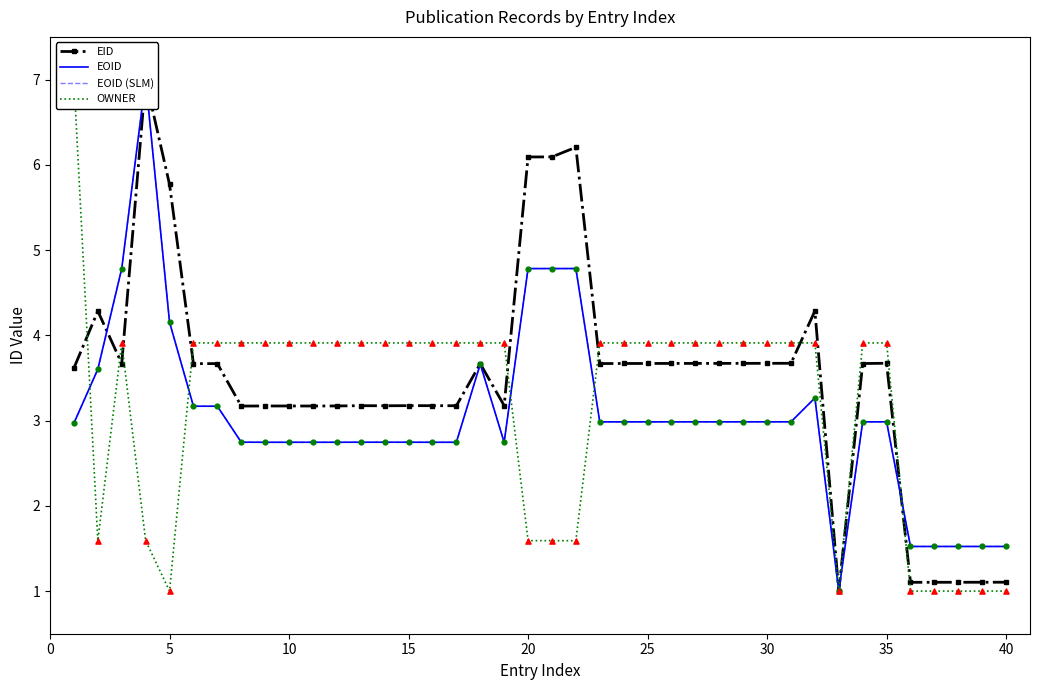

Which series contains the lowest Y value?

EID